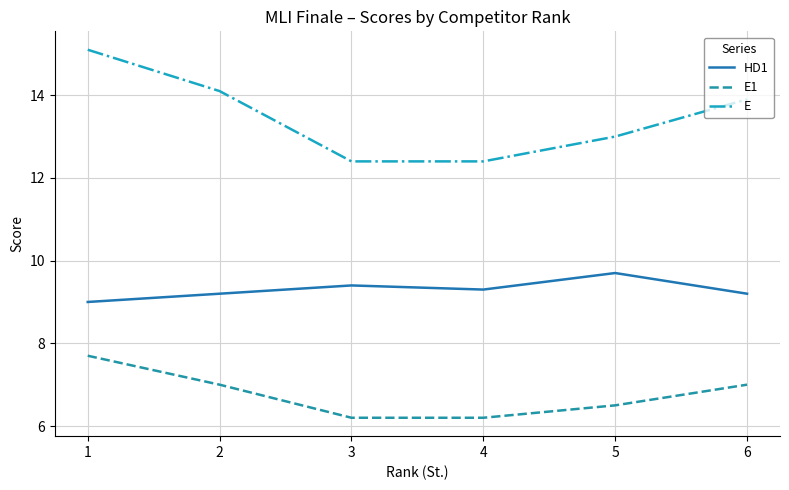

Where is the first local maximum for HD1?

3